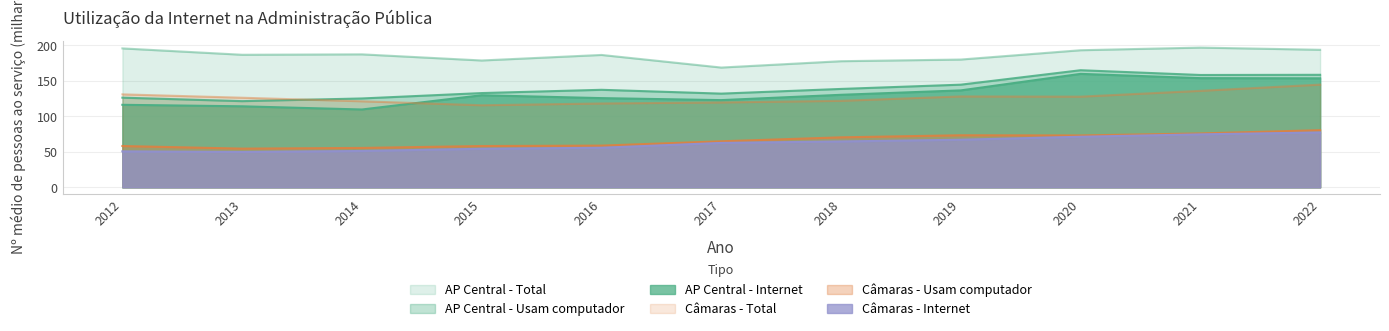

List the series in order of their peak value, lowest first.

Câmaras - Internet, Câmaras - Usam computador, Câmaras - Total, AP Central - Internet, AP Central - Usam computador, AP Central - Total